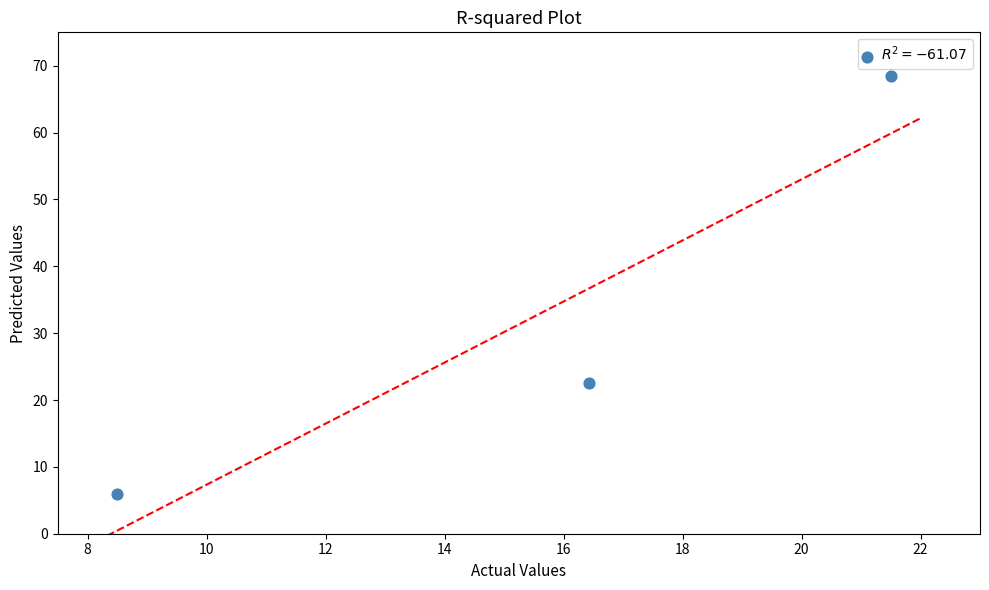

What is the average Y value?

32.3